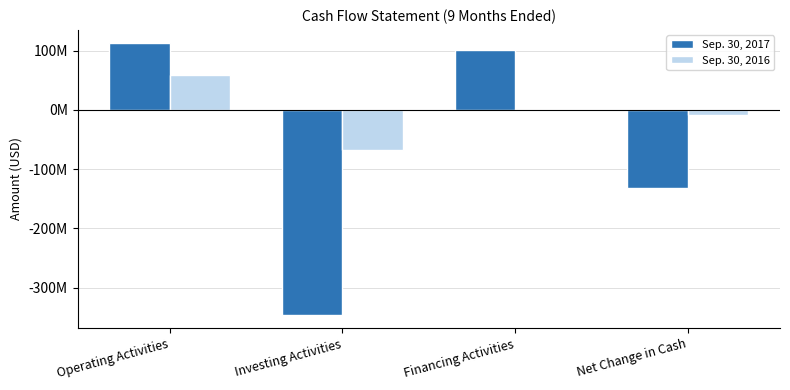

What are all the series names shown in the legend?

Sep. 30, 2017, Sep. 30, 2016